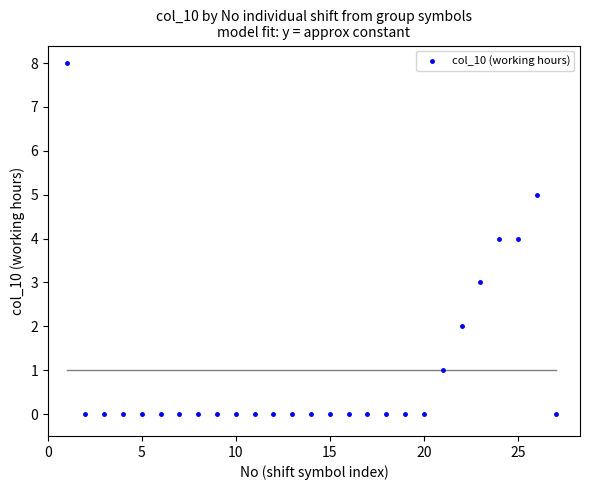

What is the range of X values (max minus min)?

26